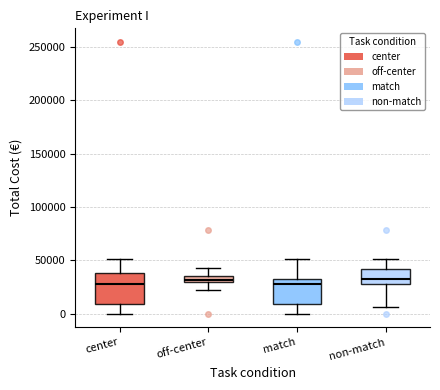

Where is the lower edge of the box for off-center on the y-axis? The values are not printed on the chart, so give them approximately, as read against the axis.

30000